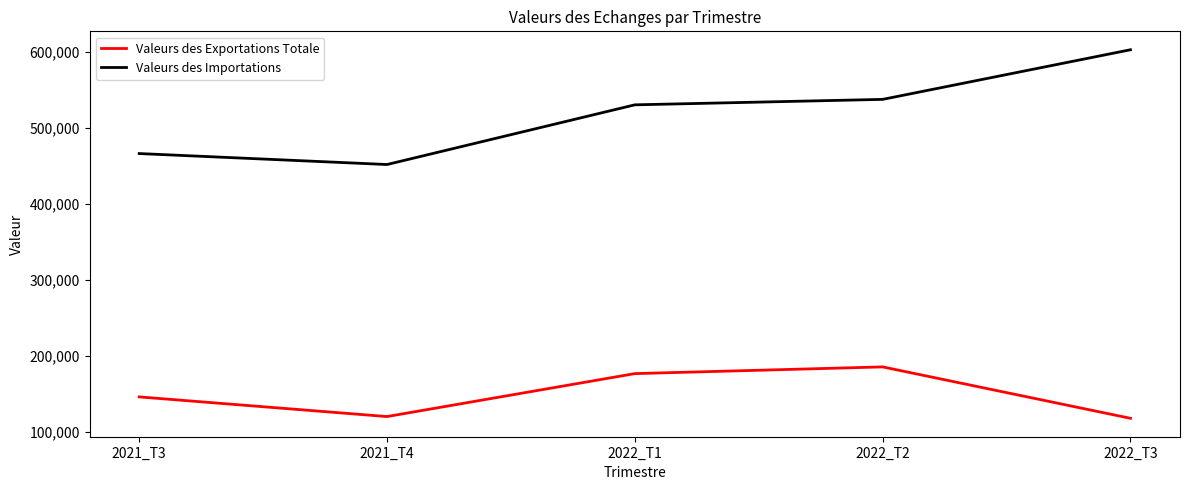

Where does the Valeurs des Exportations Totale series first go above 145993?

2021_T3